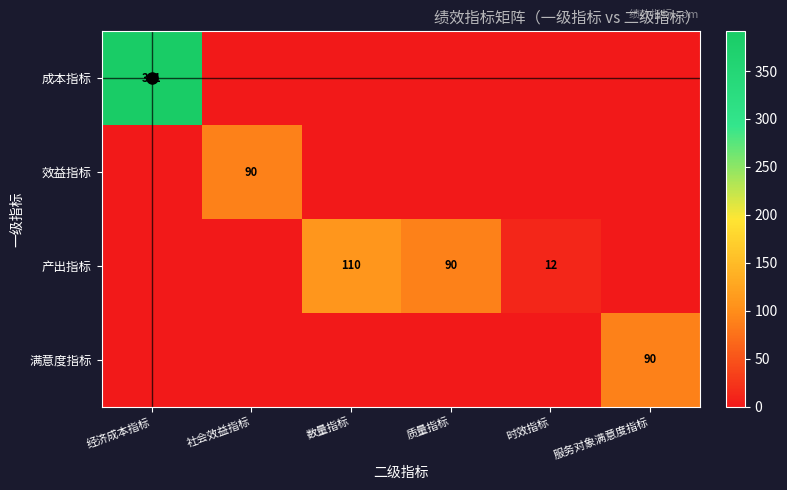

At which category is the sum across all series the highest?

经济成本指标